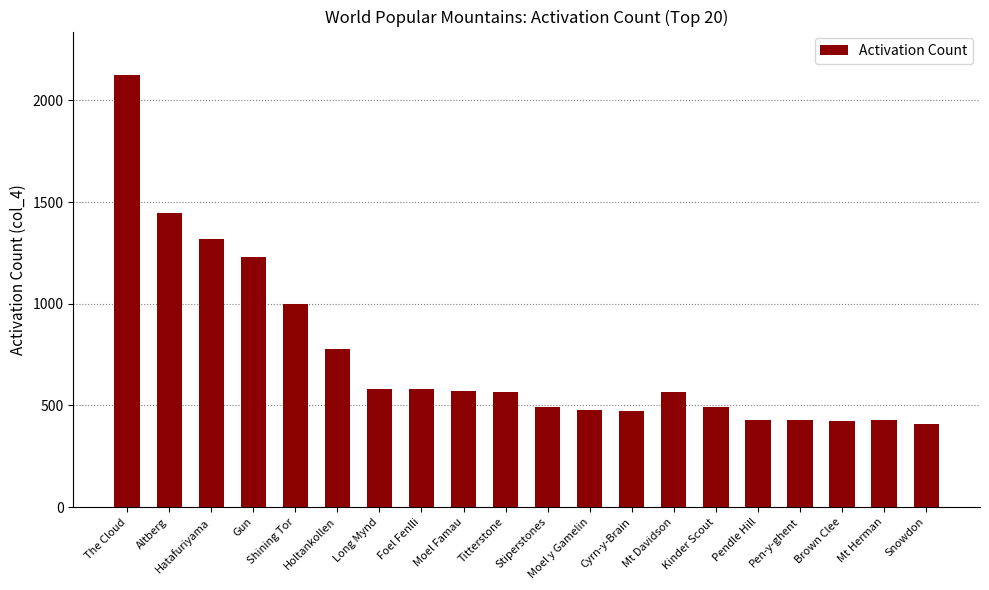

What is the label of the 16th bar from the right?

Shining Tor